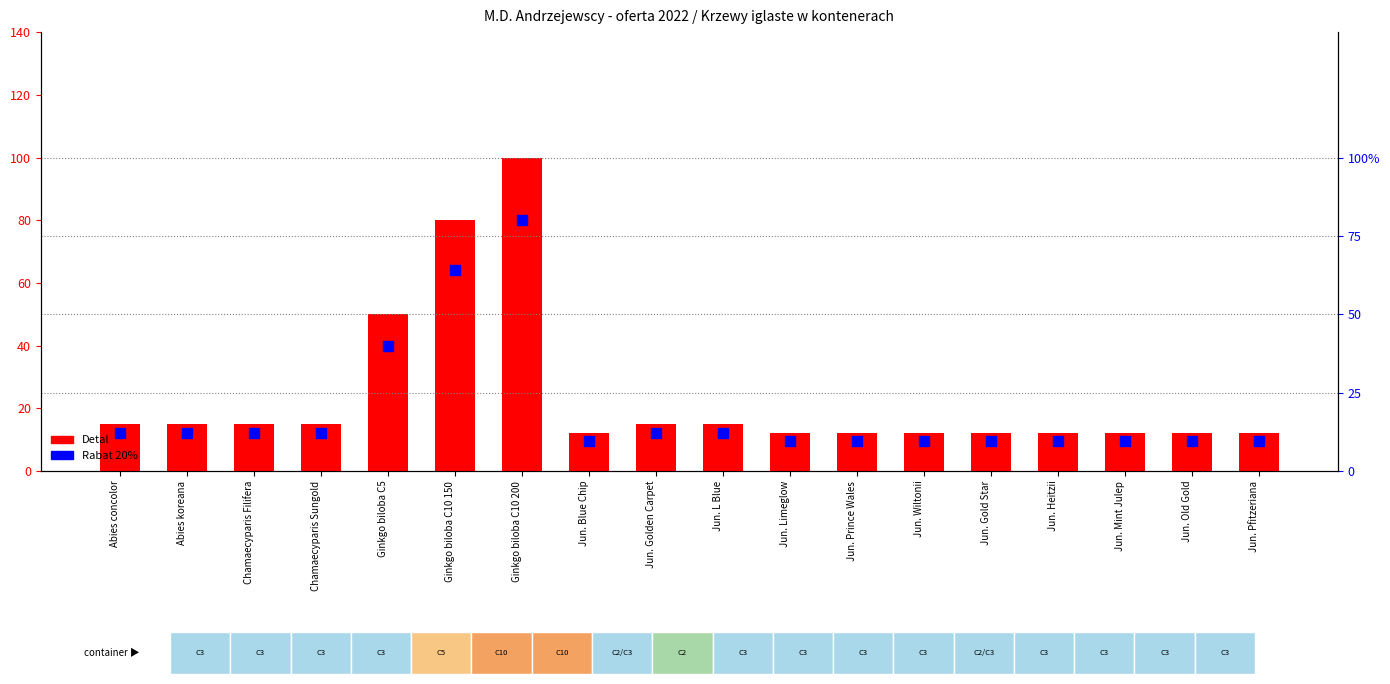

What are all the series names shown in the legend?

Detal, Rabat 20%